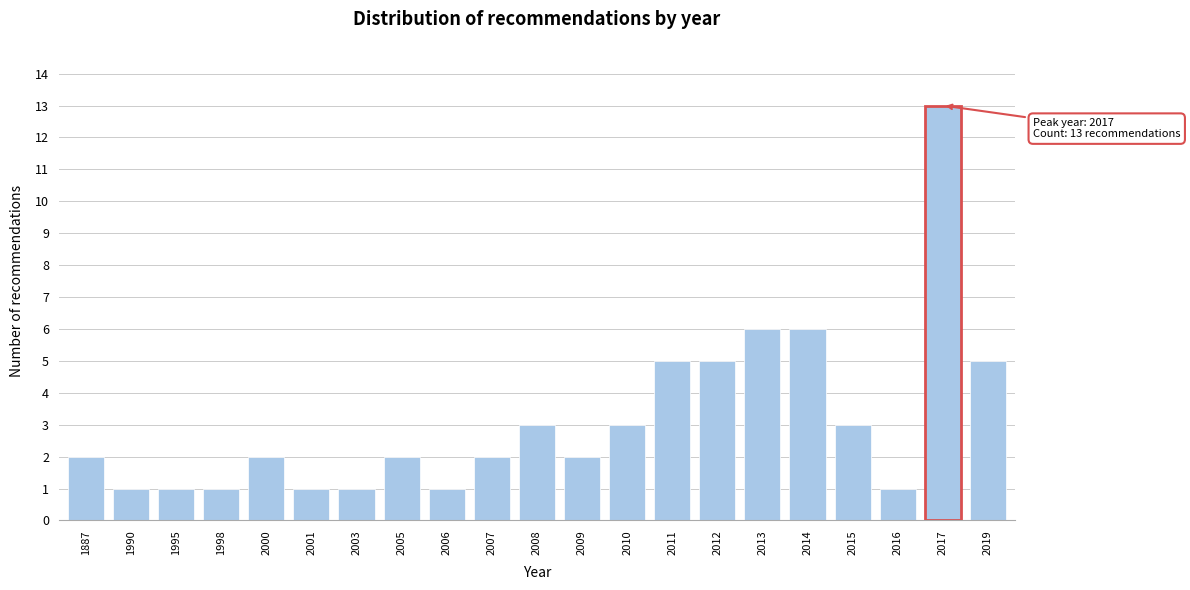

Reading left to right, extract all data points from this chart.

2	1	1	1	2	1	1	2	1	2	3	2	3	5	5	6	6	3	1	13	5